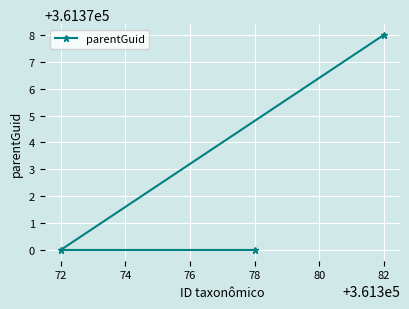

Reading right to left, extract all data points from this chart.

82=361378	78=361370	72=361370